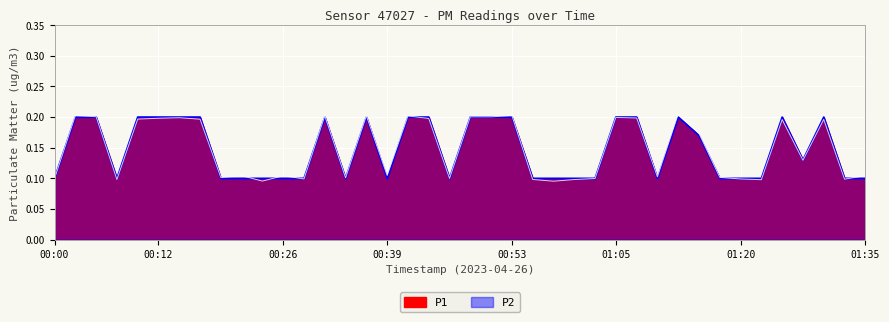

At which category is the sum across all series the highest?

01:13